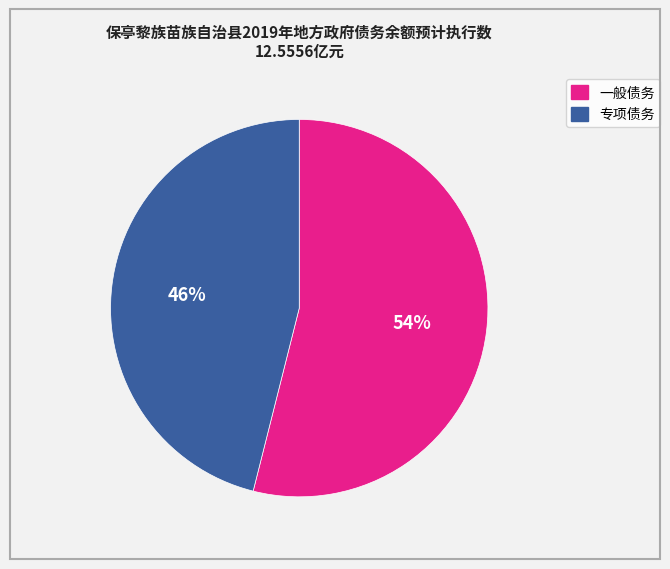

Is it true that 一般债务 is 54% of the pie?

True